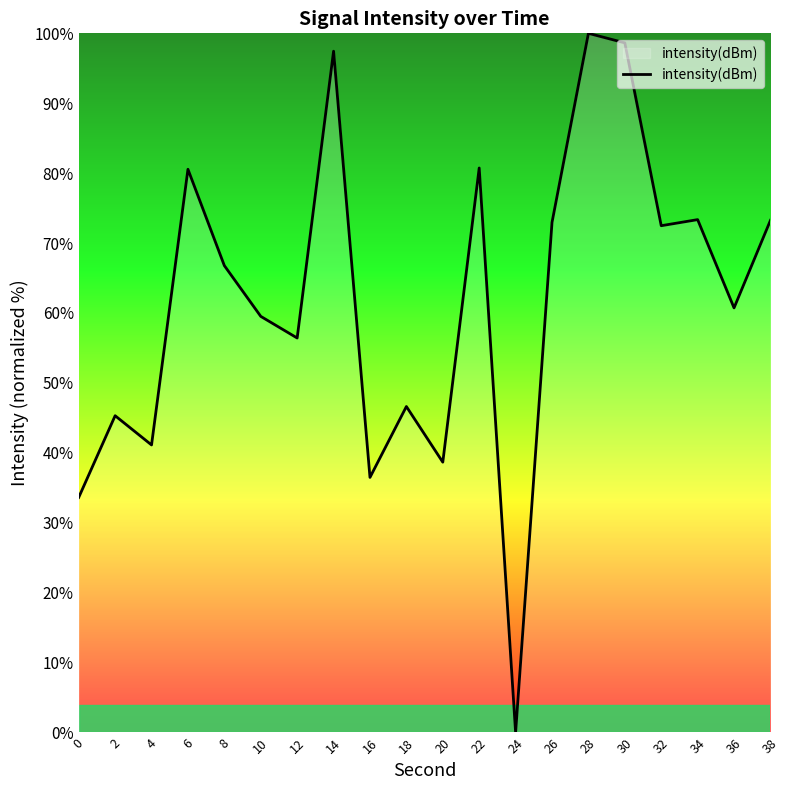

What is the change in value from 8 to 36?

-6.0